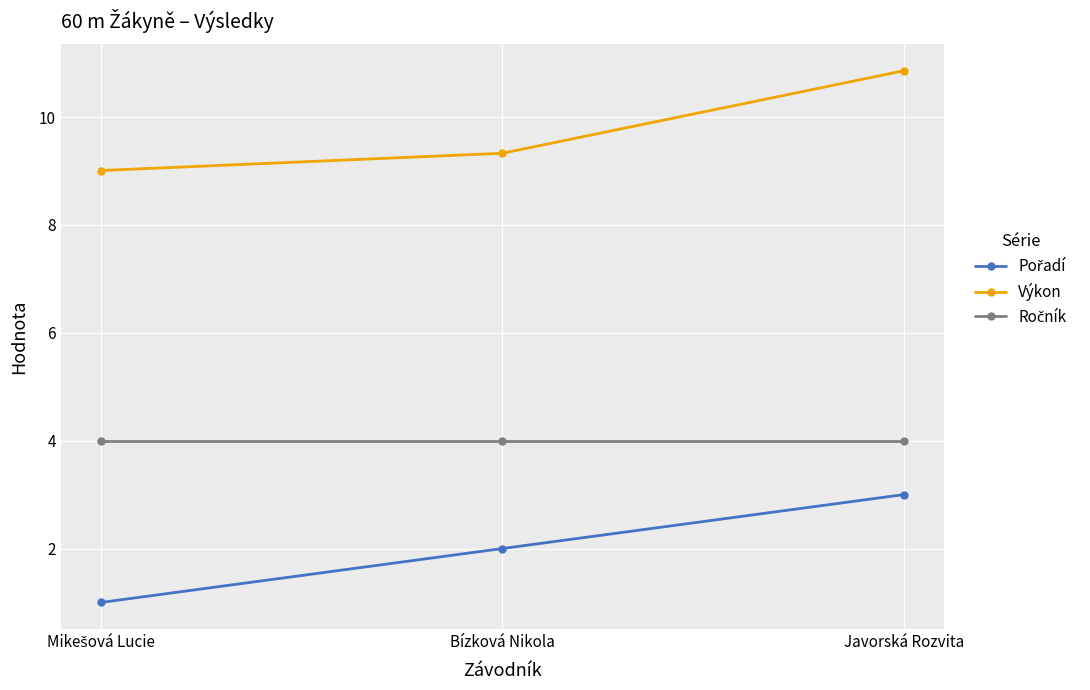

The value of Výkon at Javorská Rozvita is 10.9. True or false?

True